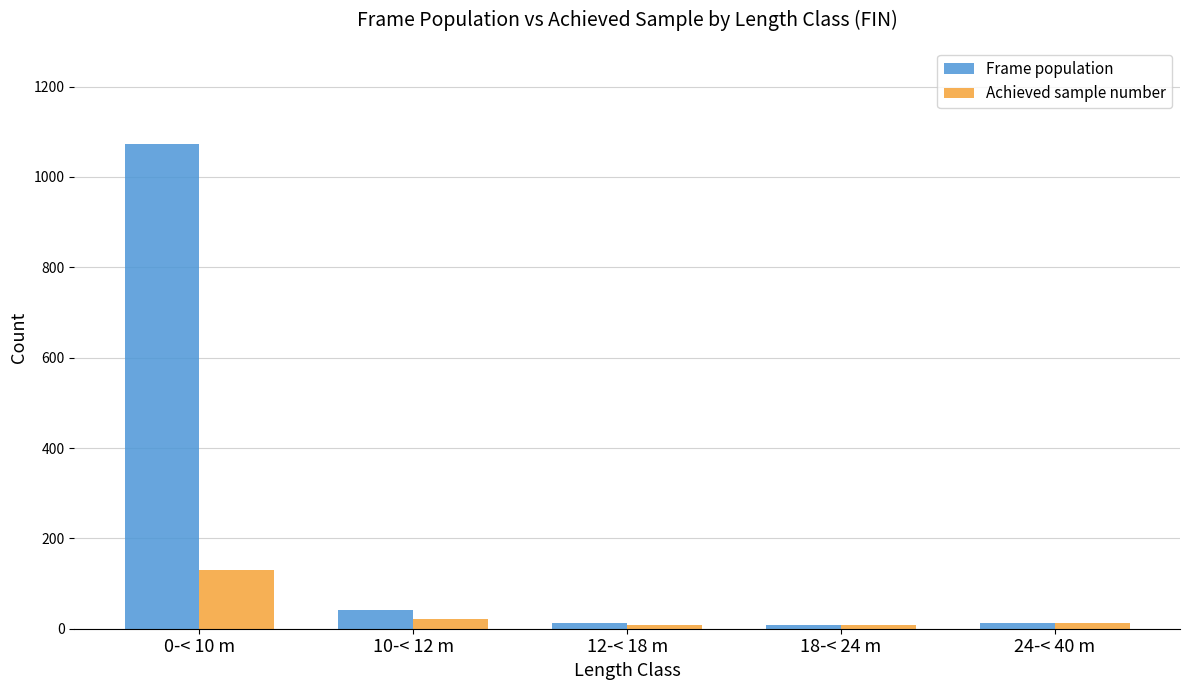

How many series are shown in this chart?

2